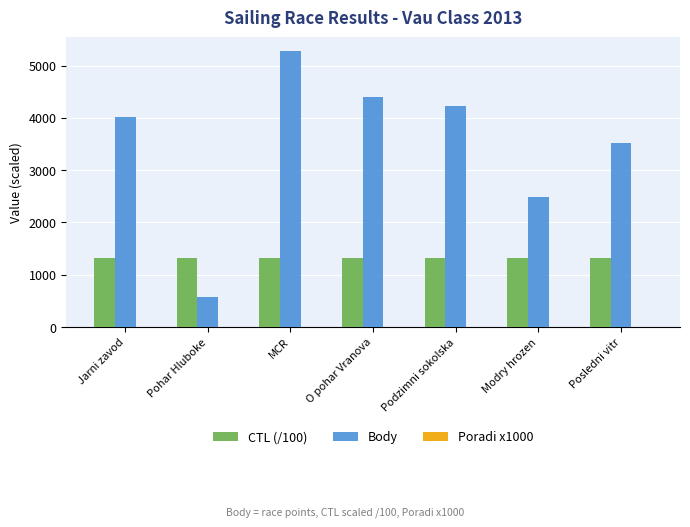

Are the bars horizontal?

No